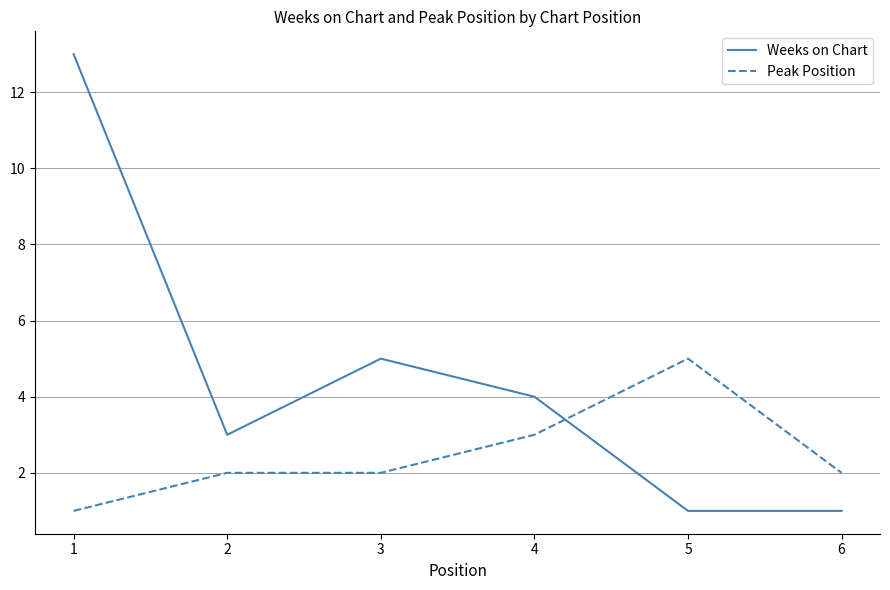

Rank the series by their average value, from highest to lowest.

Weeks on Chart, Peak Position